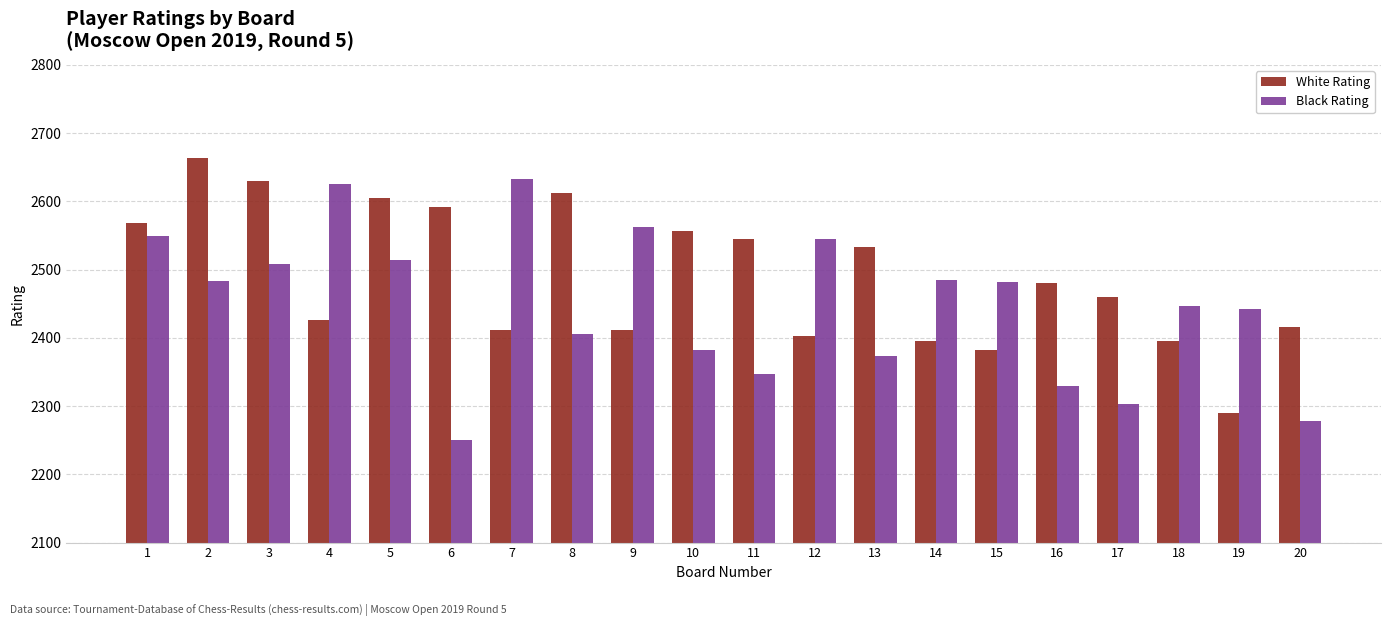

What is the difference between the maximum and minimum values in the White Rating series?

373